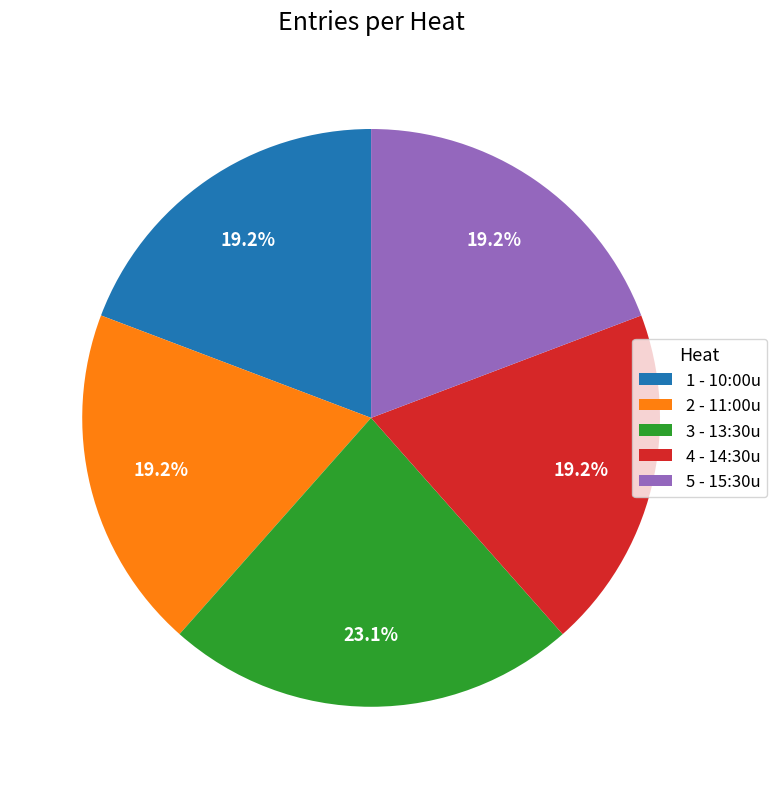

Is there any slice that represents more than half of the pie?

No